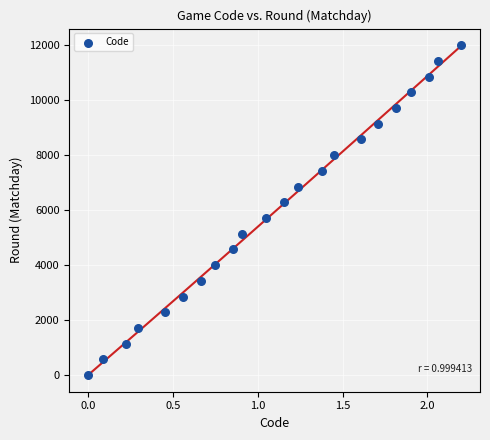

What is the range of X values (max minus min)?

2.2